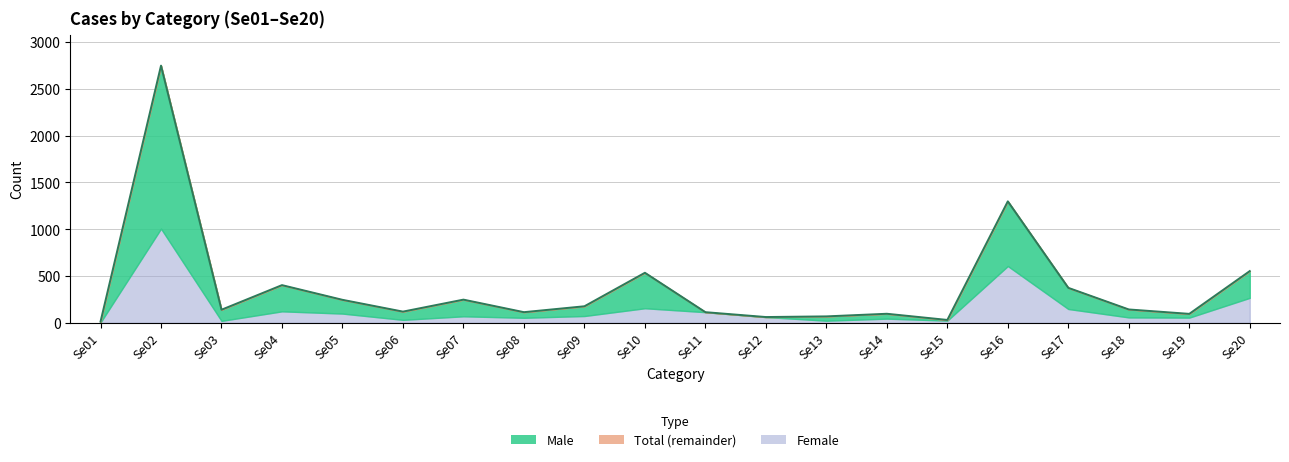

Read the Total value at Se13, to the nearest 10.

70